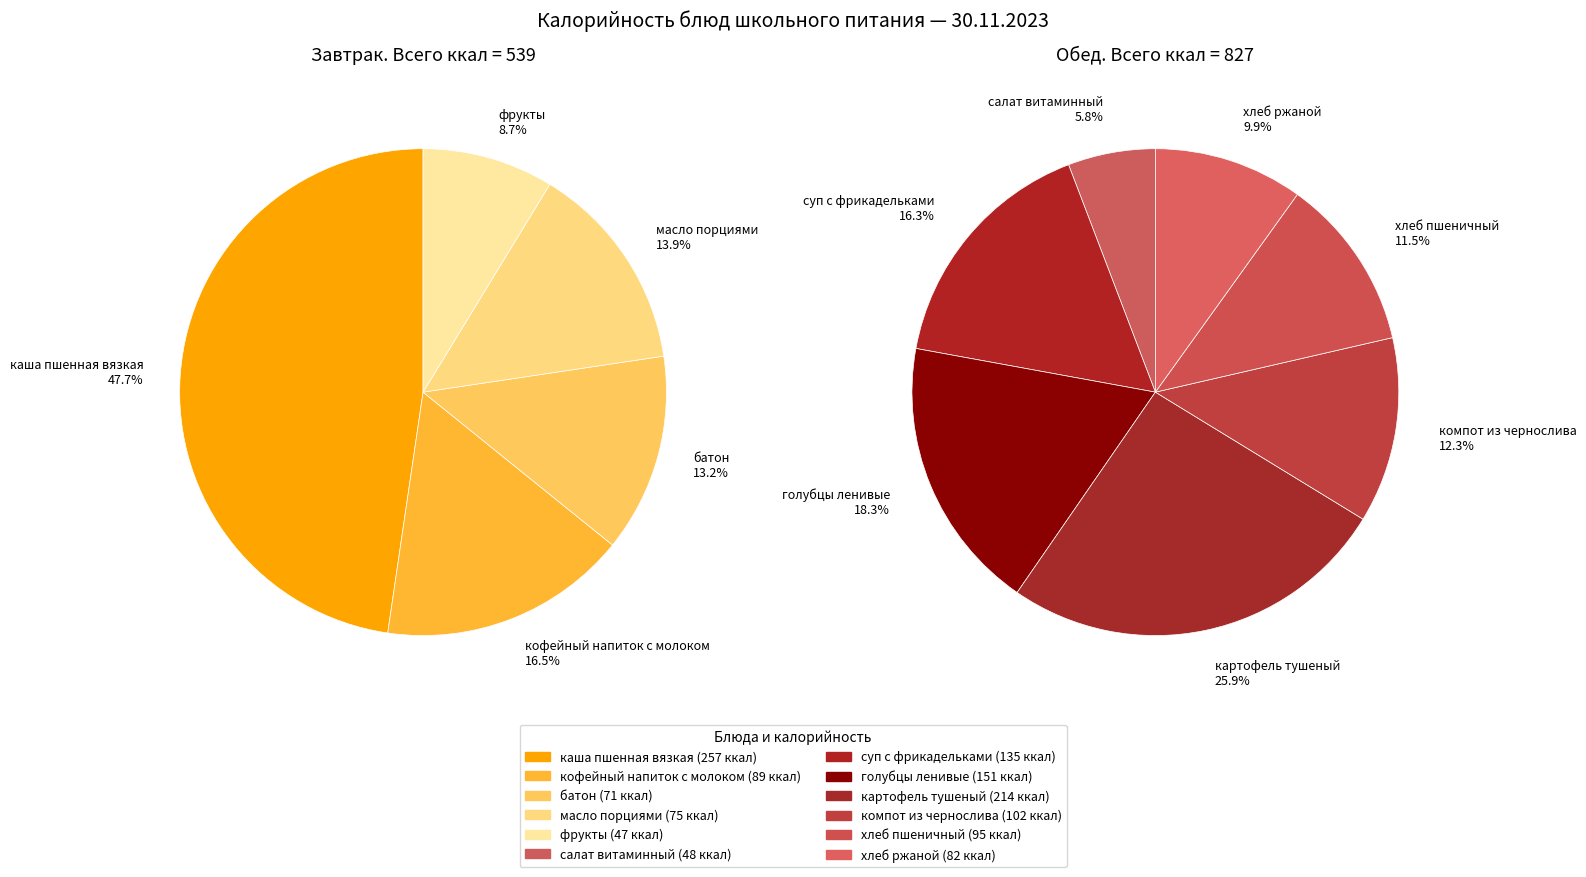

Is there any slice that represents more than half of the pie?

No